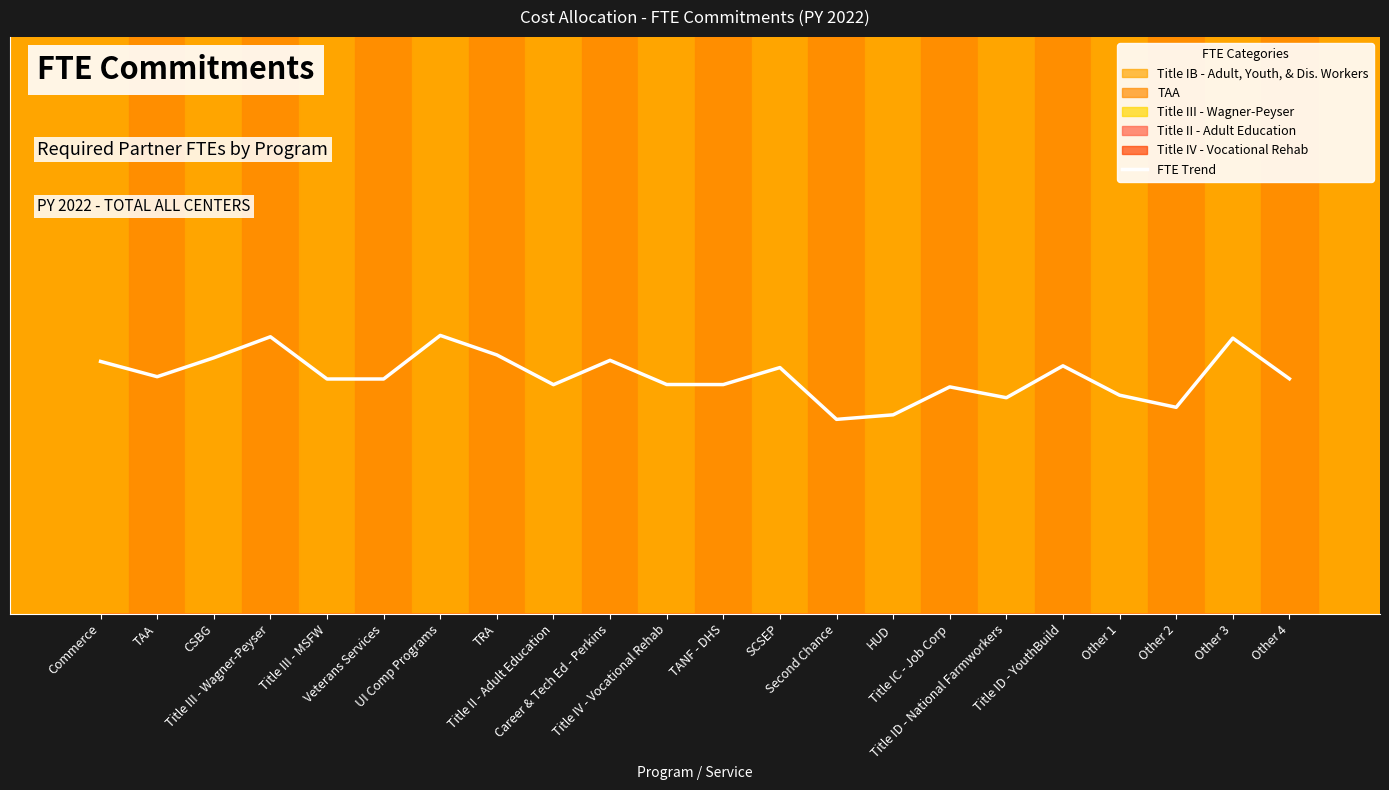

Reading left to right, extract all data points from this chart.

Commerce=0.5	TAA=0.5	CSBG=0.5	Title III - Wagner-Peyser=0.6	Title III - MSFW=0.5	Veterans Services=0.5	UI Comp Programs=0.6	TRA=0.5	Title II - Adult Education=0.5	Career & Tech Ed - Perkins=0.5	Title IV - Vocational Rehab=0.5	TANF - DHS=0.5	SCSEP=0.5	Second Chance=0.4	HUD=0.4	Title IC - Job Corp=0.5	Title ID - National Farmworkers=0.4	Title ID - YouthBuild=0.5	Other 1=0.5	Other 2=0.4	Other 3=0.6	Other 4=0.5